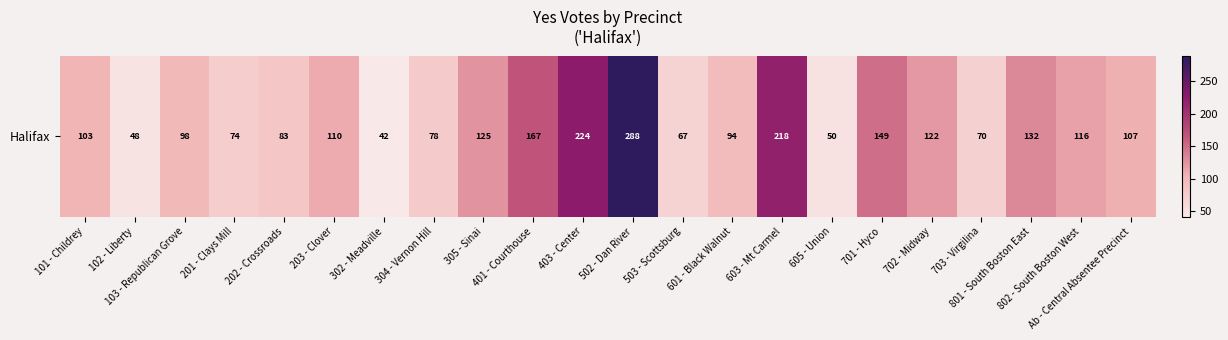

List the labels in order of value, smallest first.

302 - Meadville, 102 - Liberty, 605 - Union, 503 - Scottsburg, 703 - Virgilina, 201 - Clays Mill, 304 - Vernon Hill, 202 - Crossroads, 601 - Black Walnut, 103 - Republican Grove, 101 - Childrey, Ab - Central Absentee Precinct, 203 - Clover, 802 - South Boston West, 702 - Midway, 305 - Sinai, 801 - South Boston East, 701 - Hyco, 401 - Courthouse, 603 - Mt Carmel, 403 - Center, 502 - Dan River